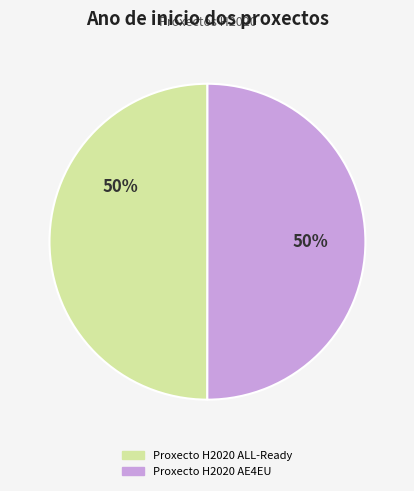

Count the number of slices in the pie.

2